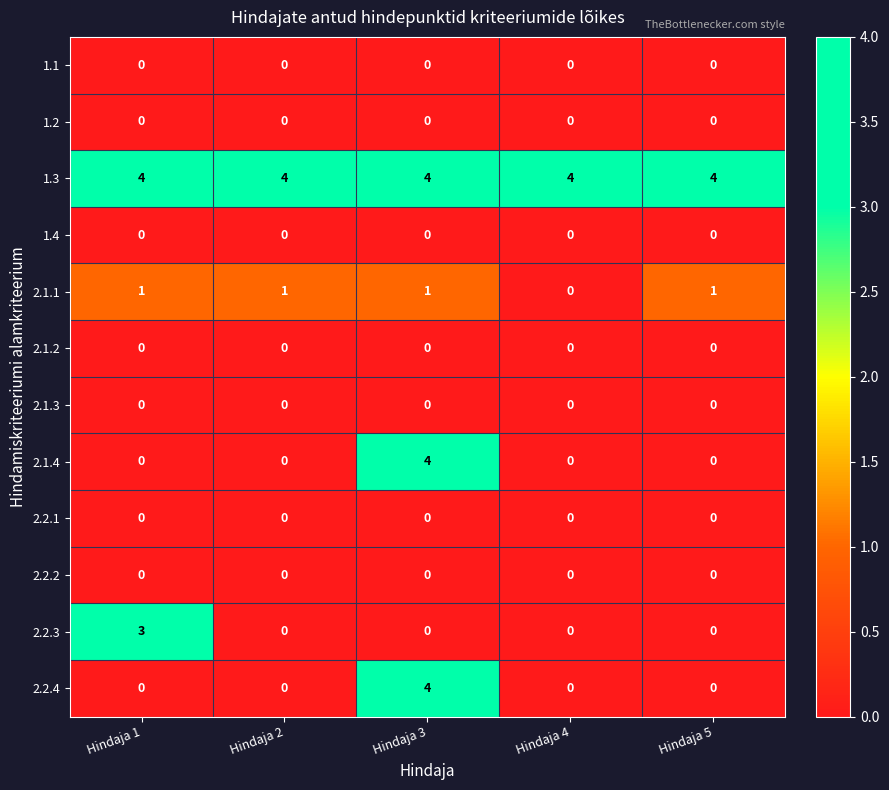

True or false: 1.3 has a value of 4 at Hindaja 4.

True